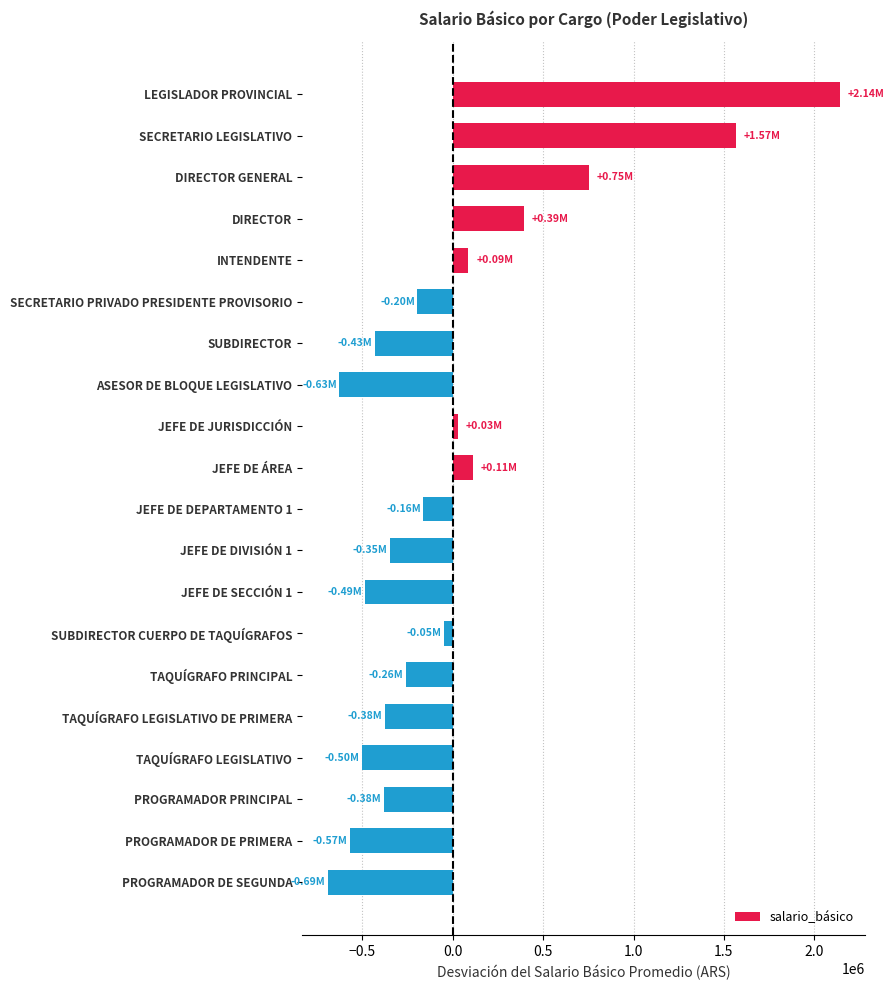

What is the label of the 20th bar from the top?

PROGRAMADOR DE SEGUNDA